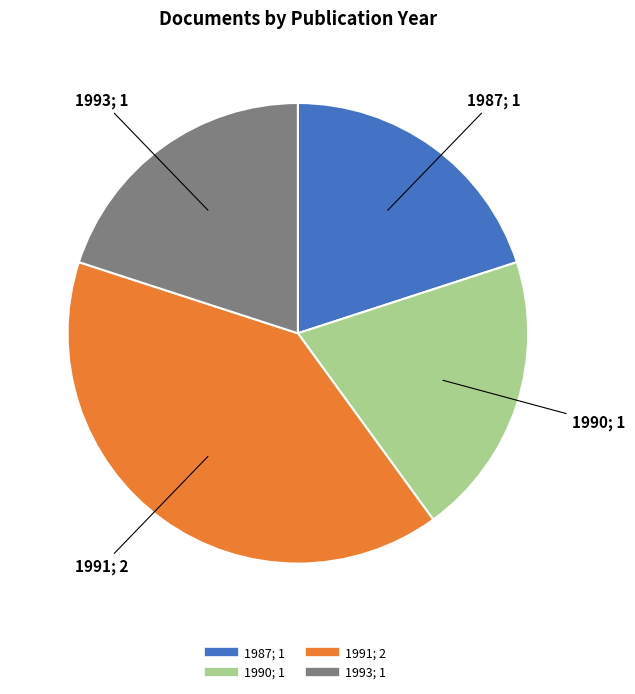

Is there a majority slice in this chart?

No